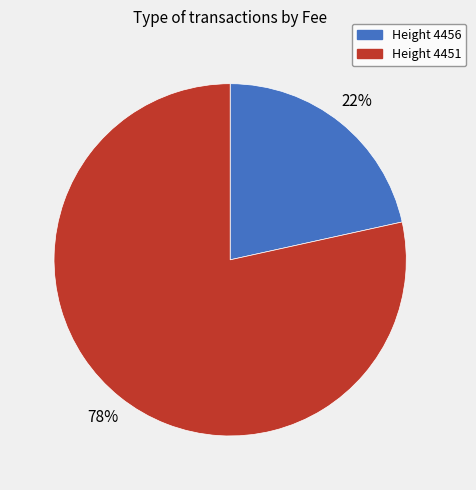

Which slice is the smallest?

Height 4456